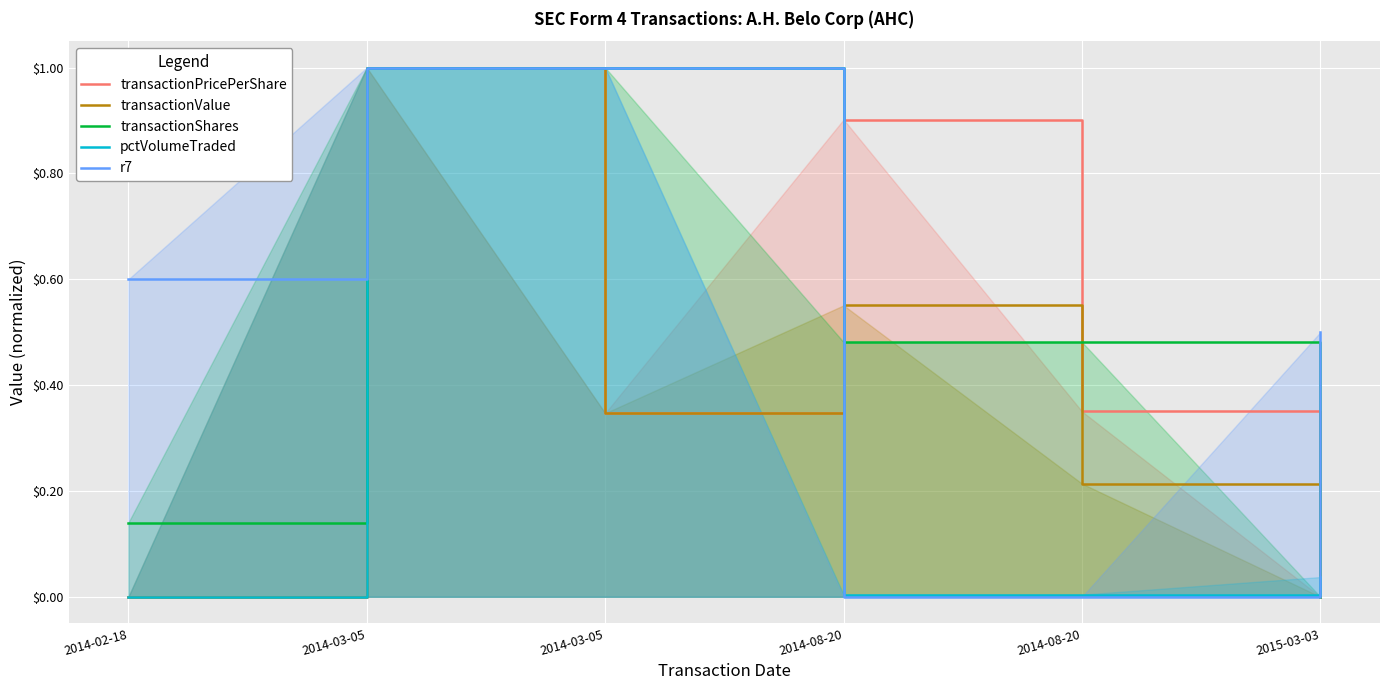

How many times do r7 and pctVolumeTraded cross each other?

1